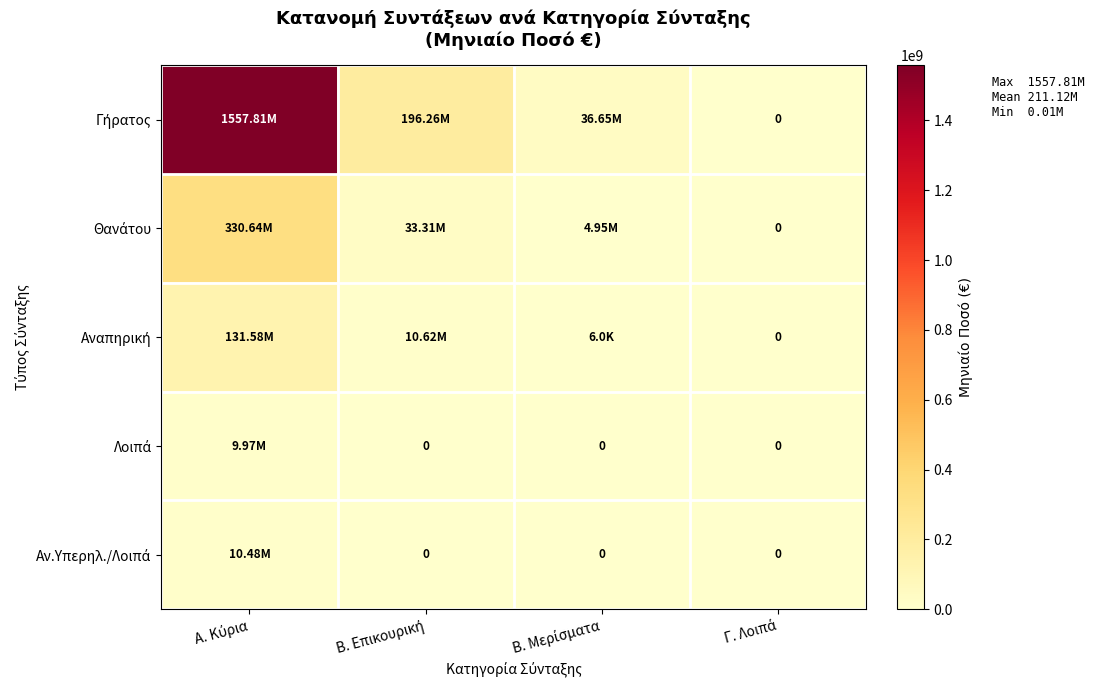

At which category is the sum across all series the highest?

Α. Κύρια